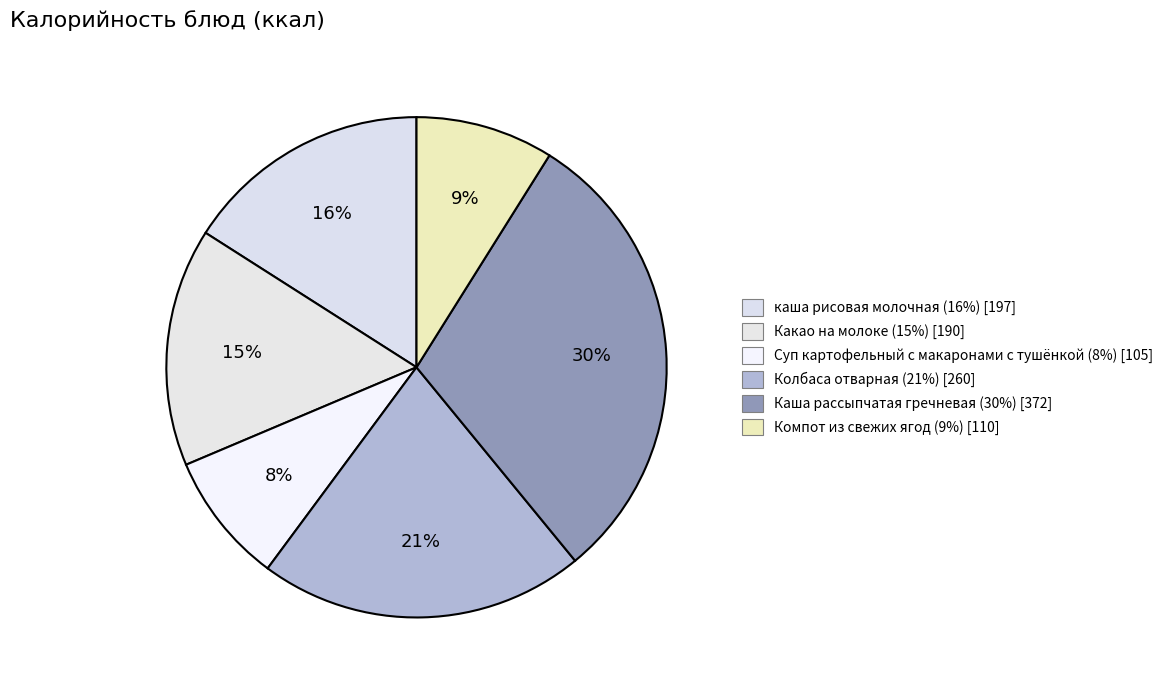

Which category has the biggest portion of the pie?

Каша рассыпчатая гречневая